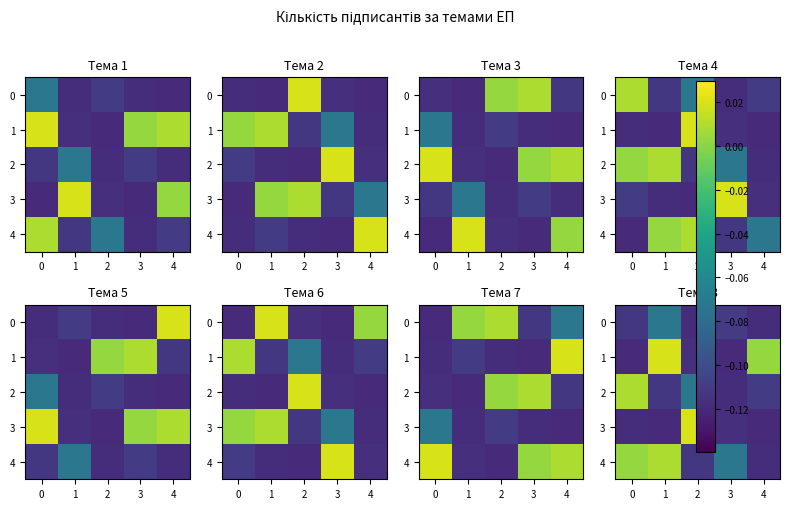

What is the difference between the second highest and minimum values in the 4 series?

0.1